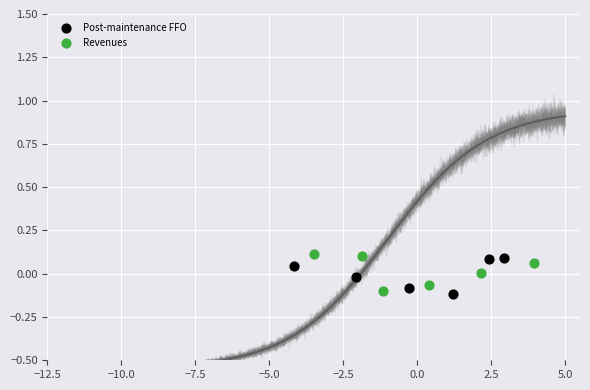

What are all the series names shown in the legend?

Post-maintenance FFO, Revenues